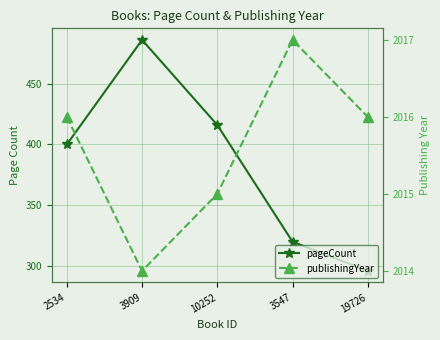

Read the publishingYear value at 19726.

2016